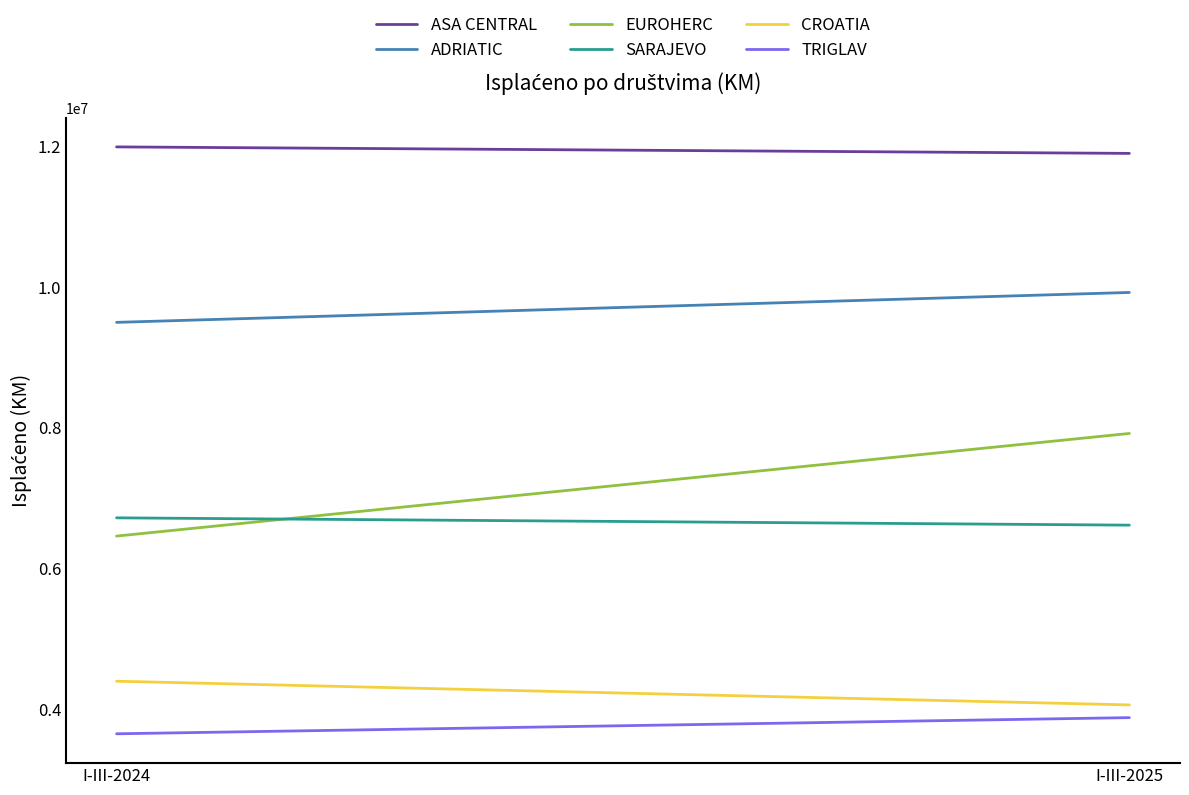

Is it true that ASA CENTRAL equals 18472321 at I-III-2025?

False